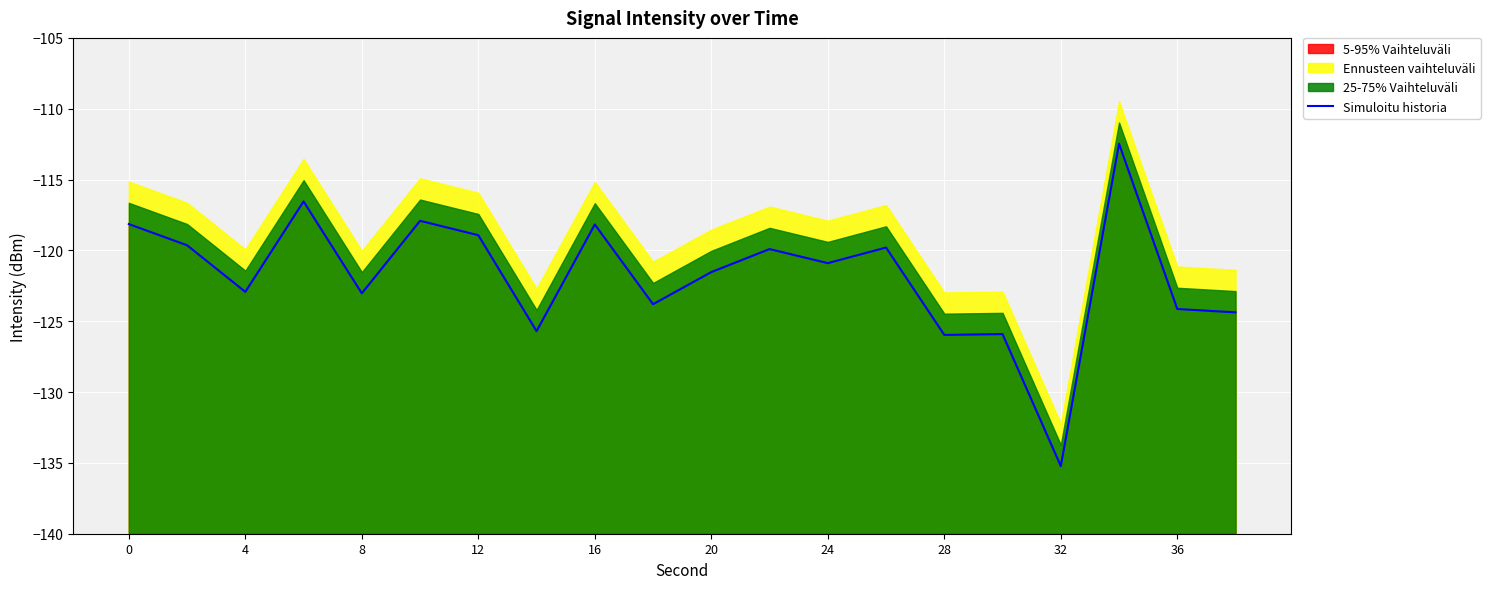

Reading right to left, transcribe all the data shown in this chart.

-124.4	-124.1	-112.5	-135.2	-125.9	-126.0	-119.8	-120.9	-119.9	-121.5	-123.8	-118.2	-125.7	-118.9	-117.9	-123.0	-116.5	-122.9	-119.6	-118.1